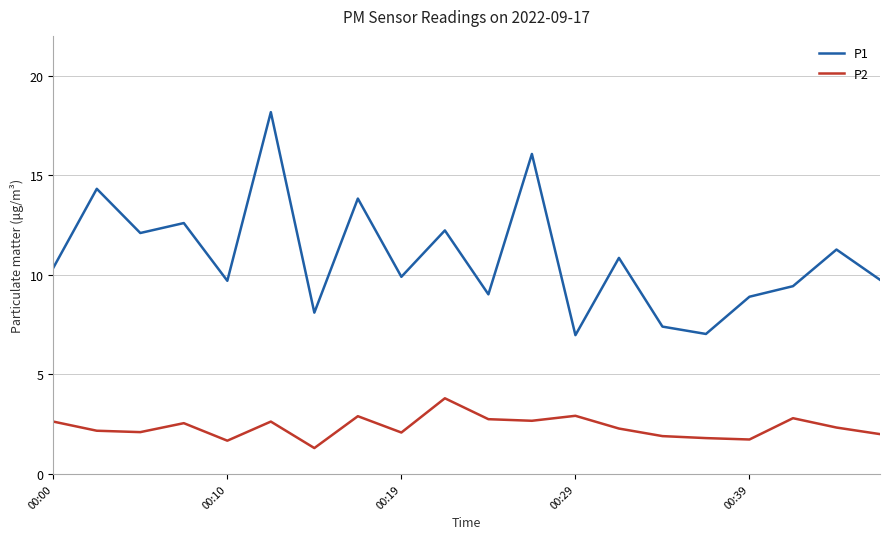

How many lines are shown in the chart?

2